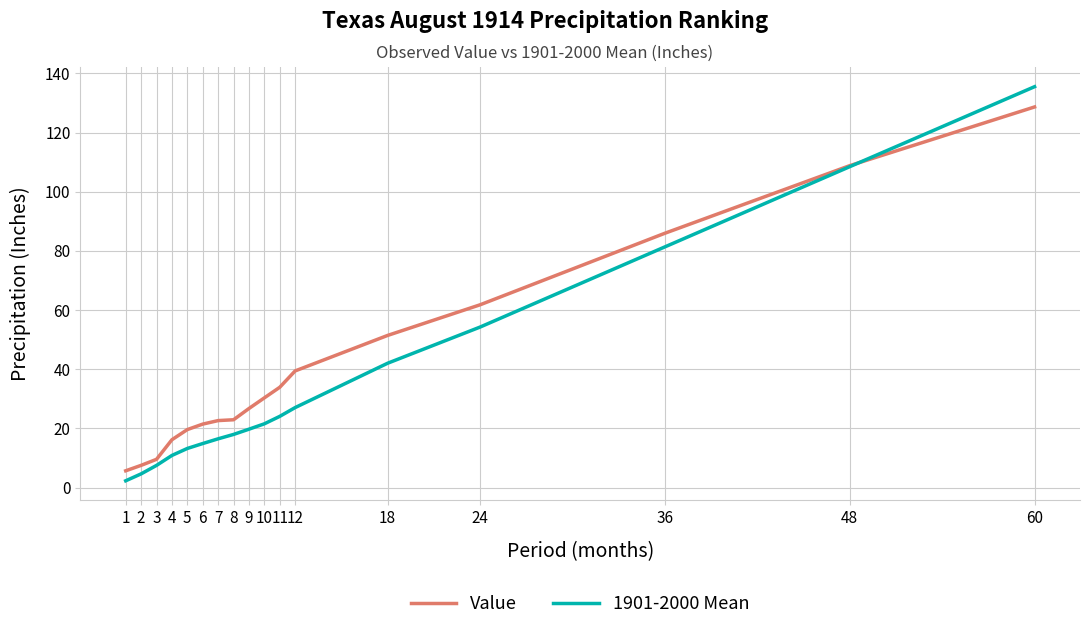

Rank the series by their maximum value, from highest to lowest.

1901-2000 Mean, Value